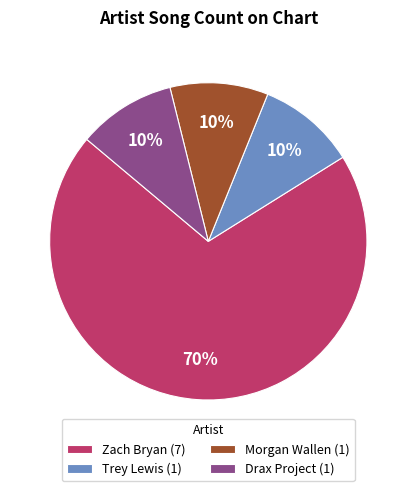

What is the ratio of the value at Zach Bryan (7) to the value at Trey Lewis (1)?

7.0